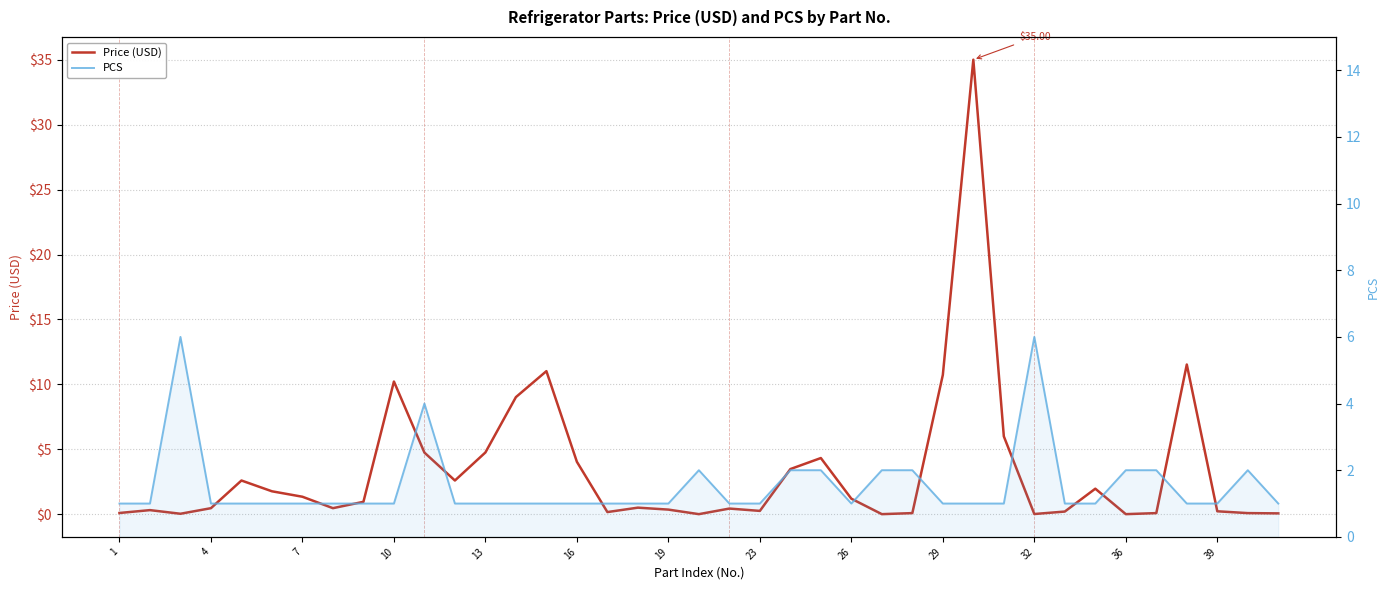

How many lines are shown in the chart?

2